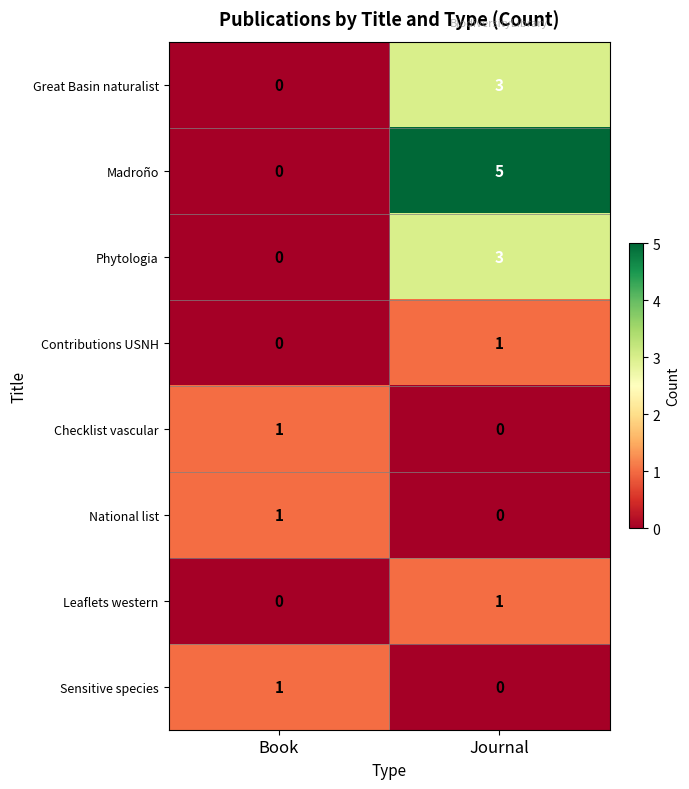

Is the value of Phytologia at Journal greater than the value of National list at Journal?

Yes